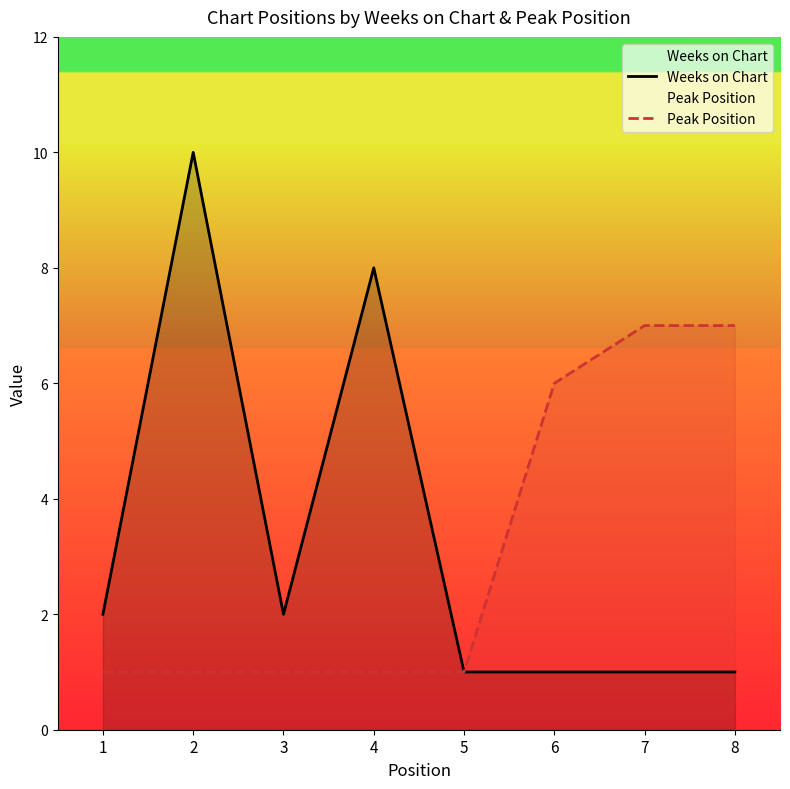

Is the value of Weeks on Chart at 6 greater than the value of Peak Position at 6?

No